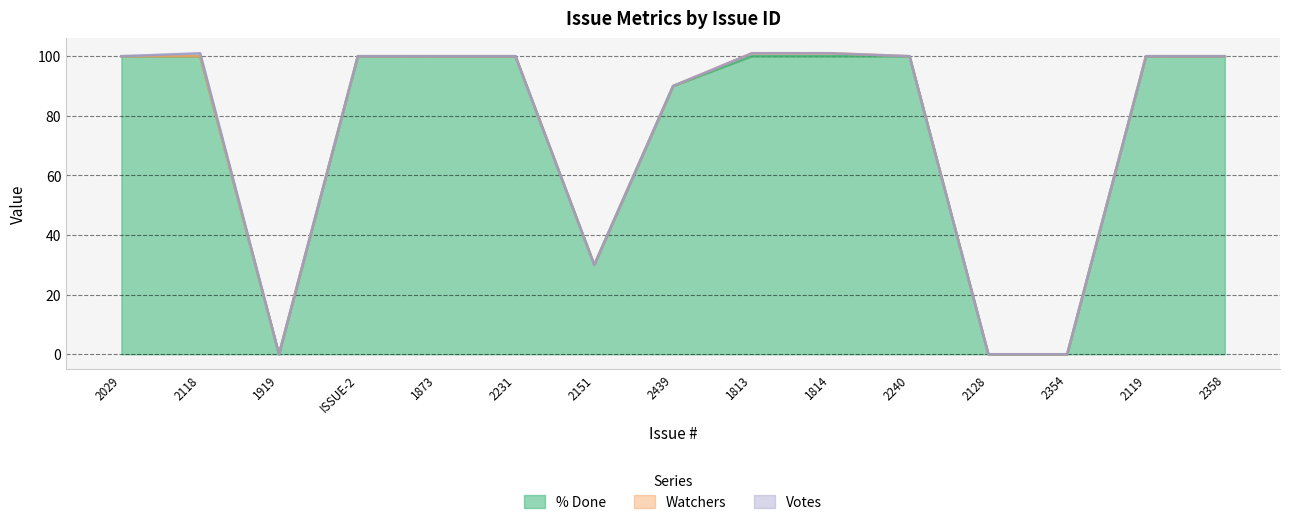

What is the highest value of the % Done series?

100